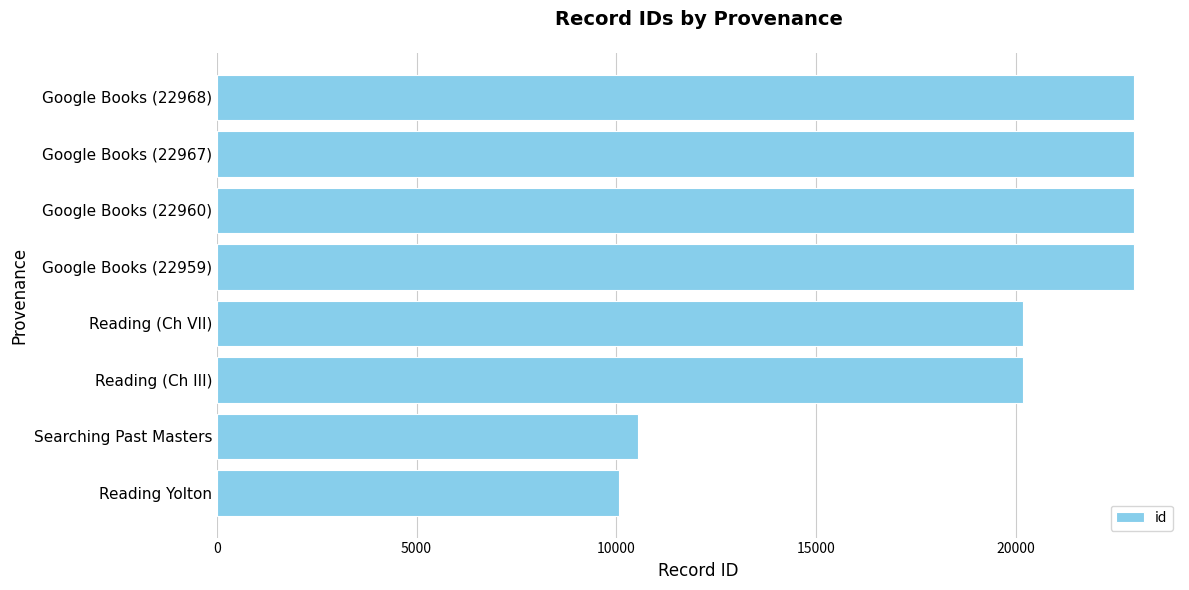

Where is the data nearest to the value 16512?

Reading (Ch III)